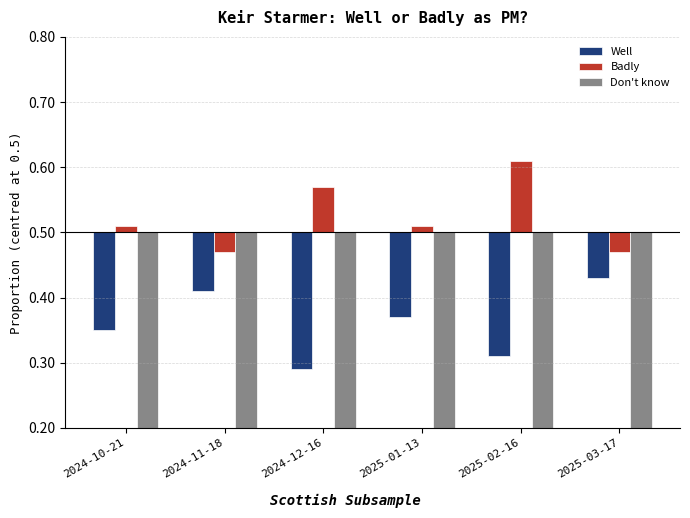

Which series has the largest total across all categories?

Badly